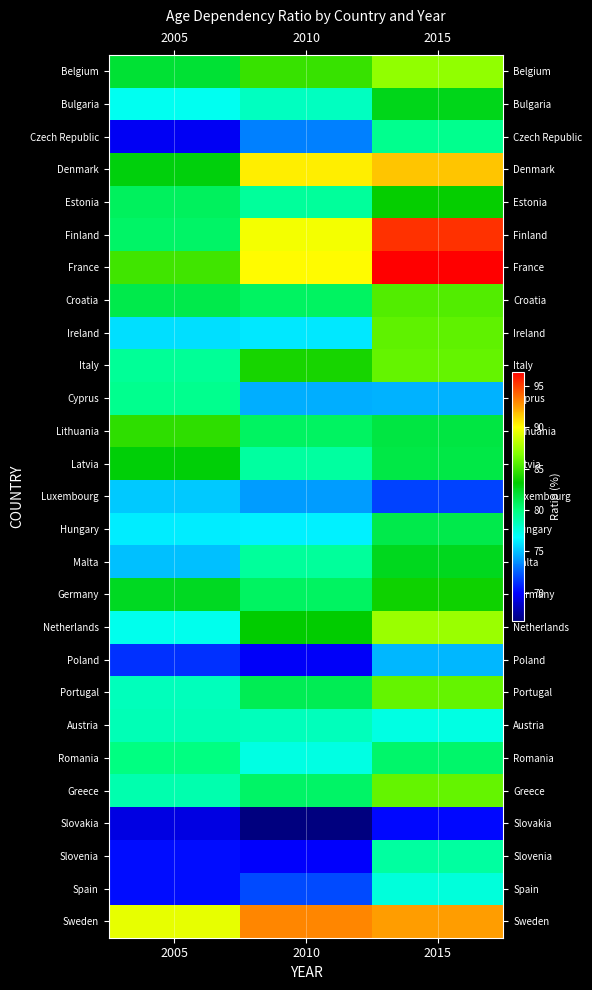

At which category is the sum across all series the highest?

2015